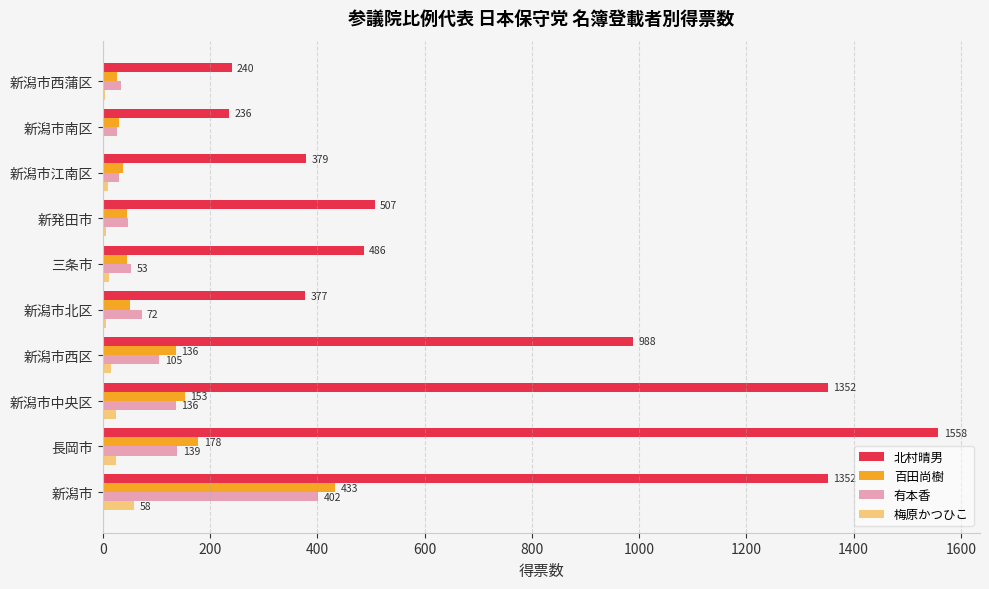

What is the maximum value for 有本香?

402